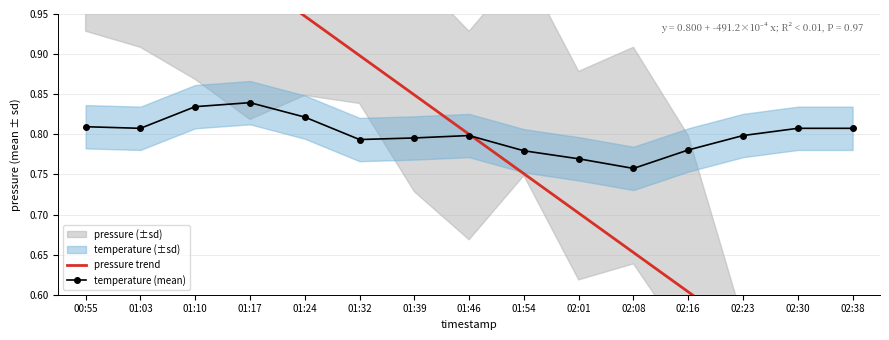

Which series has the largest range (max minus min)?

pressure trend